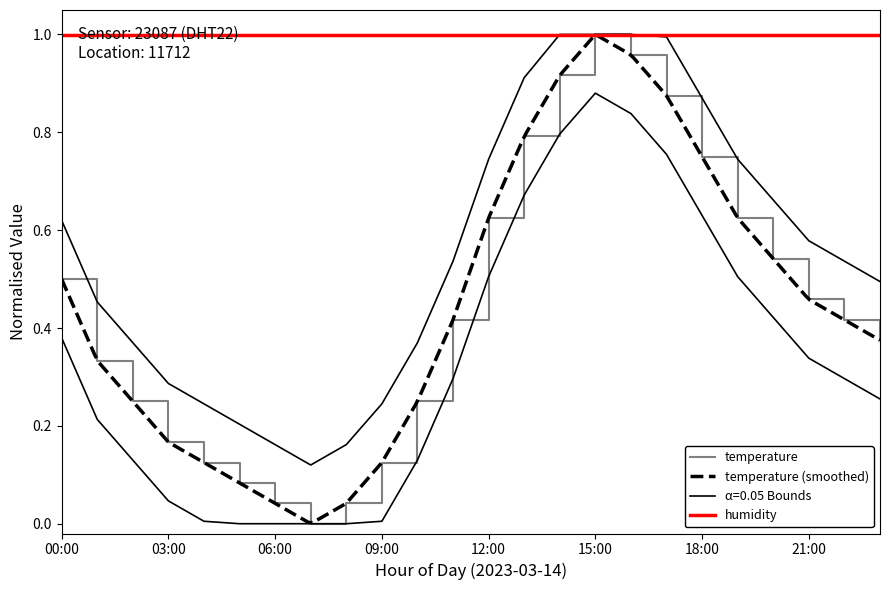

What is the difference between the maximum and second lowest values?

1.0